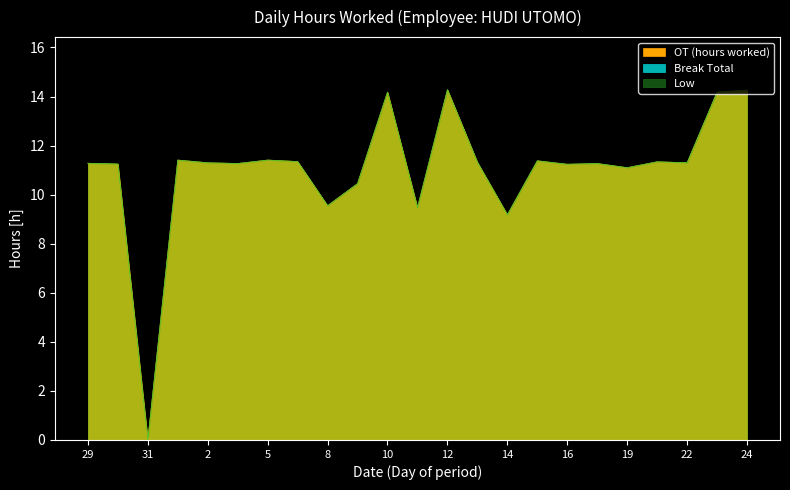

True or false: Low and OT (hours worked) intersect in this chart.

False